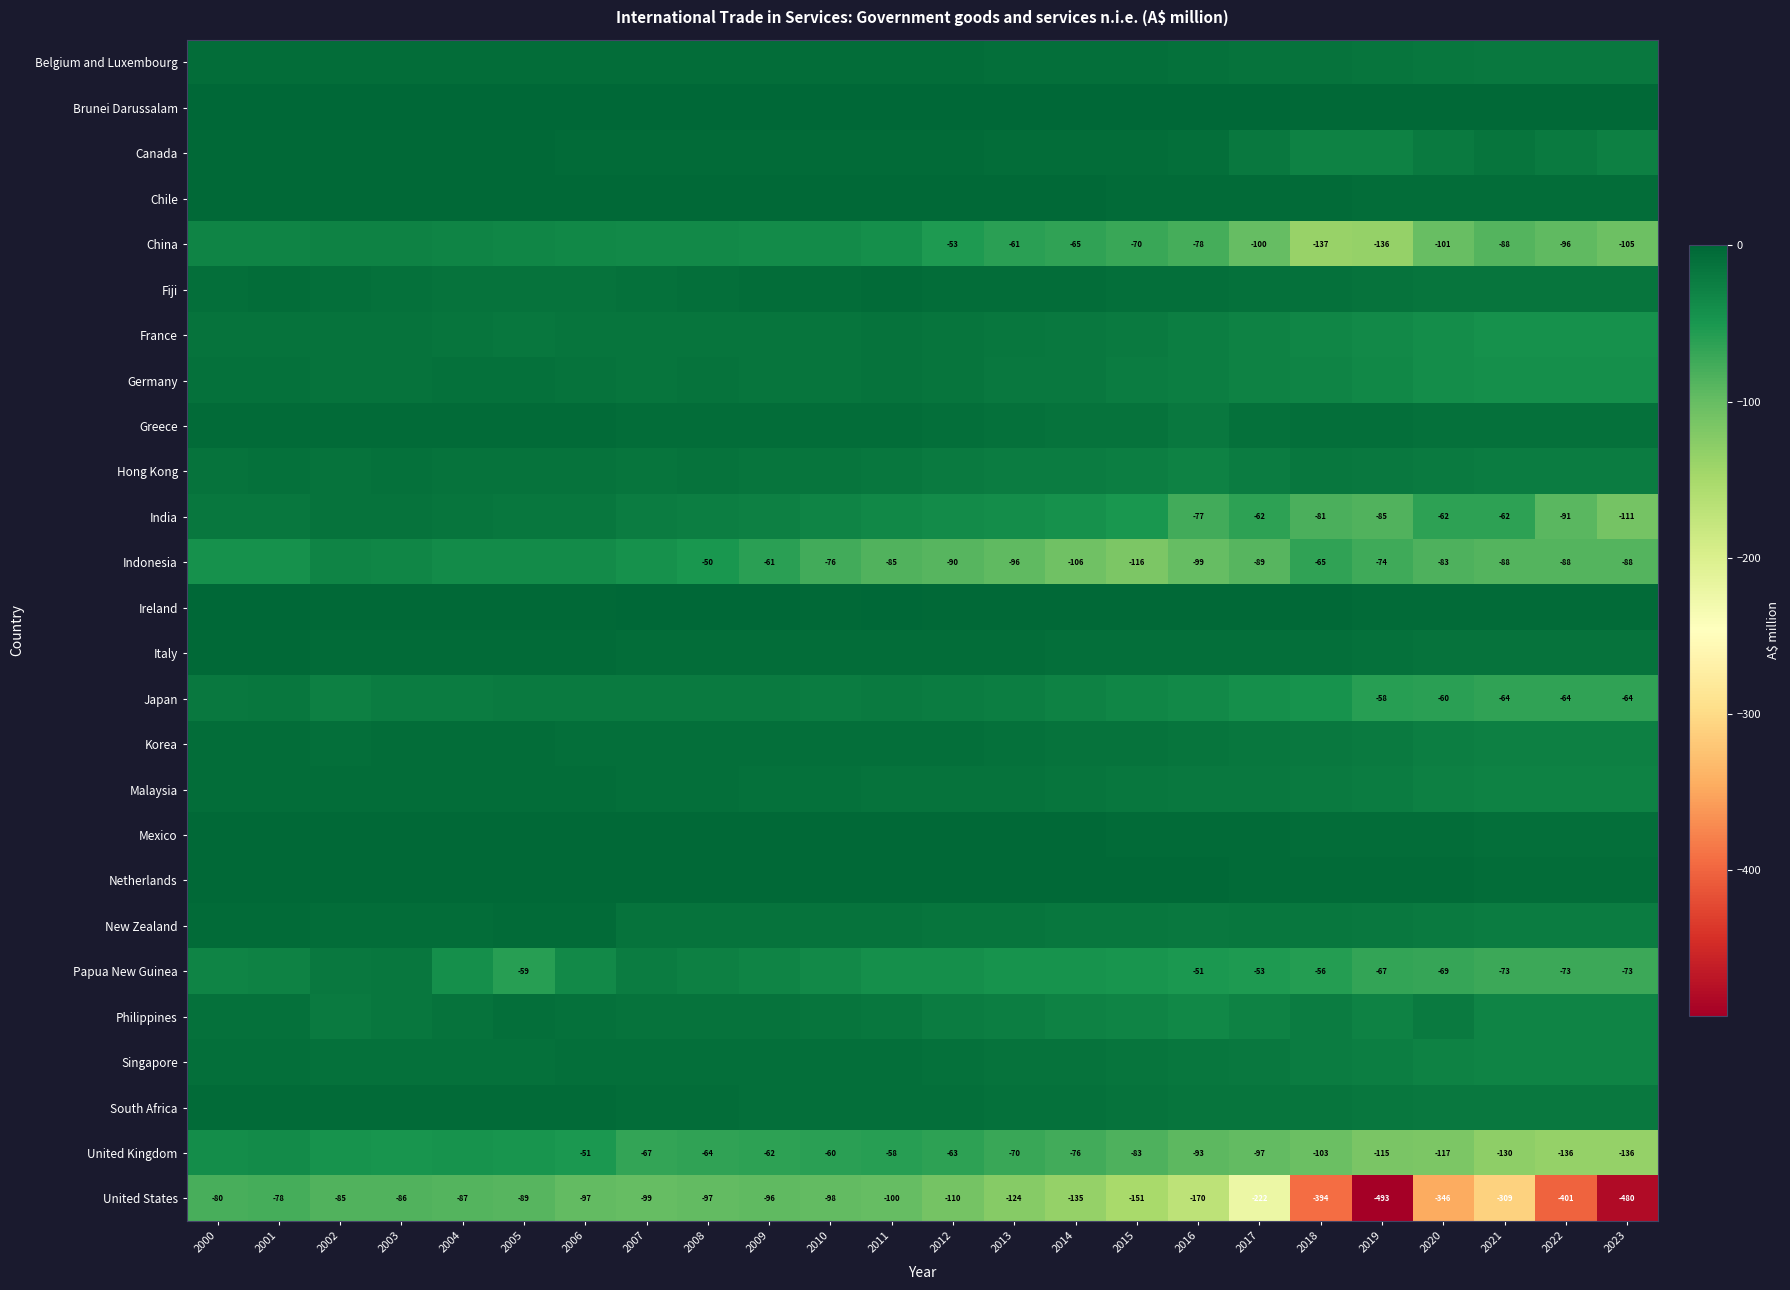

The value of United Kingdom at 2013 is -70. True or false?

True